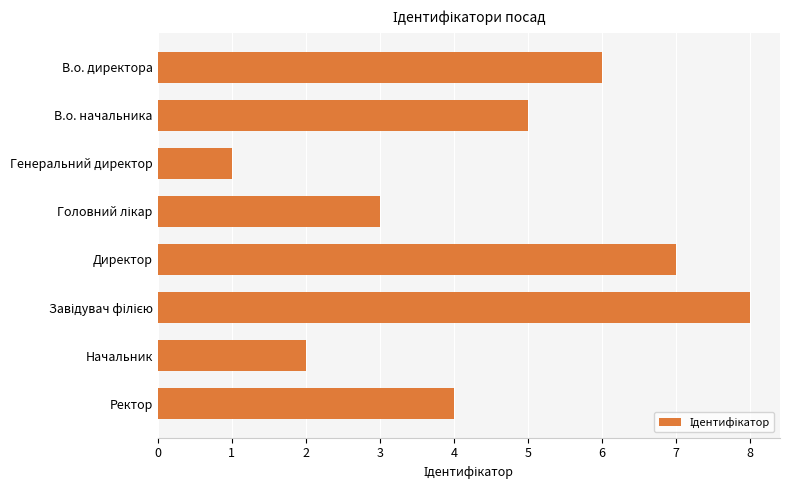

At which category does the chart reach its minimum across all series?

Генеральний директор